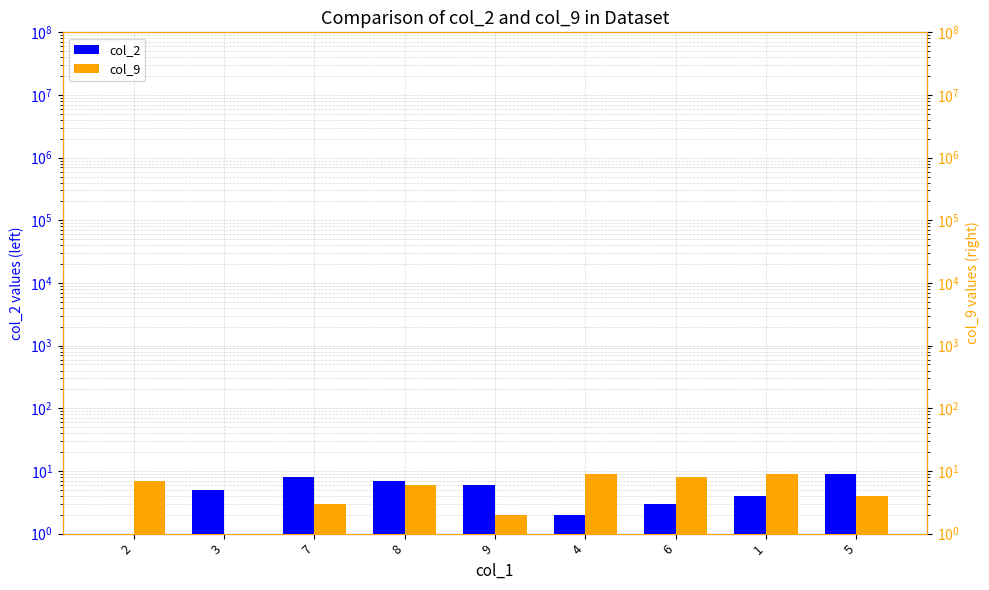

What is the sum of the col_2 values at 1 and 9?

10